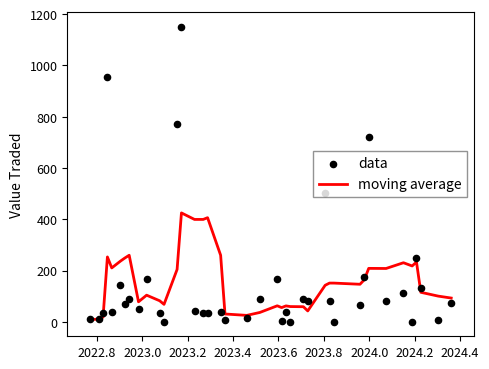

At how many categories does at least one series exceed 938?

2